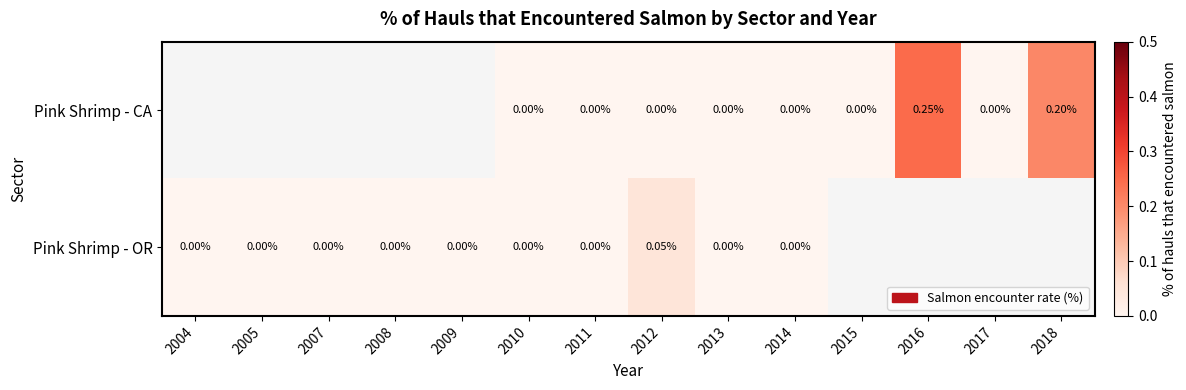

How many values in the Pink Shrimp - CA series exceed 0?

2